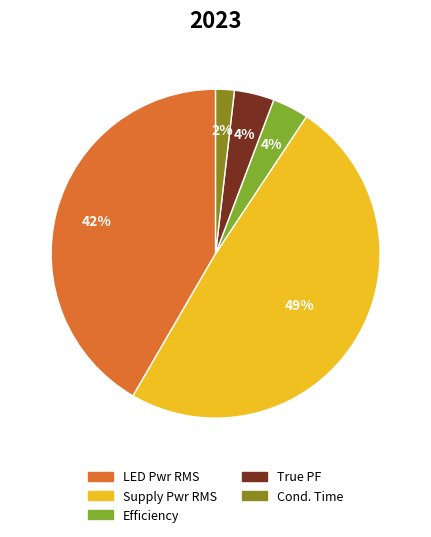

To the nearest percent, what portion does Supply Pwr RMS represent?

49%